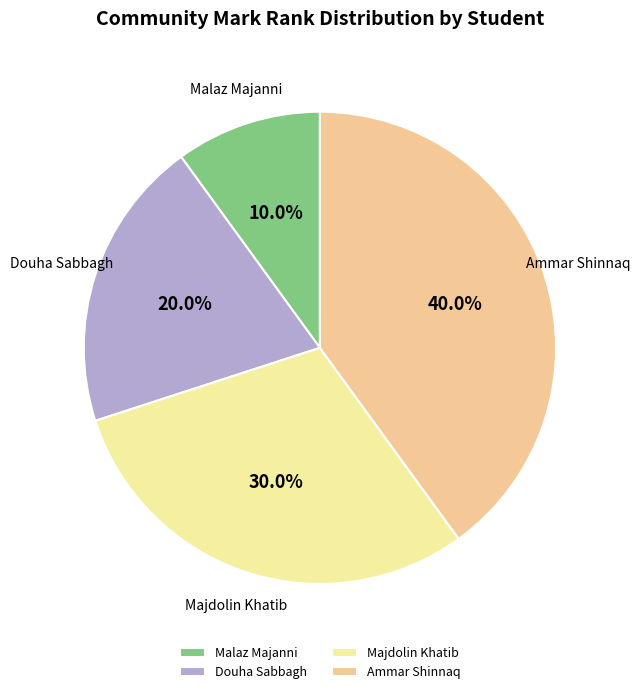

Is it true that Ammar Shinnaq is 47% of the pie?

False